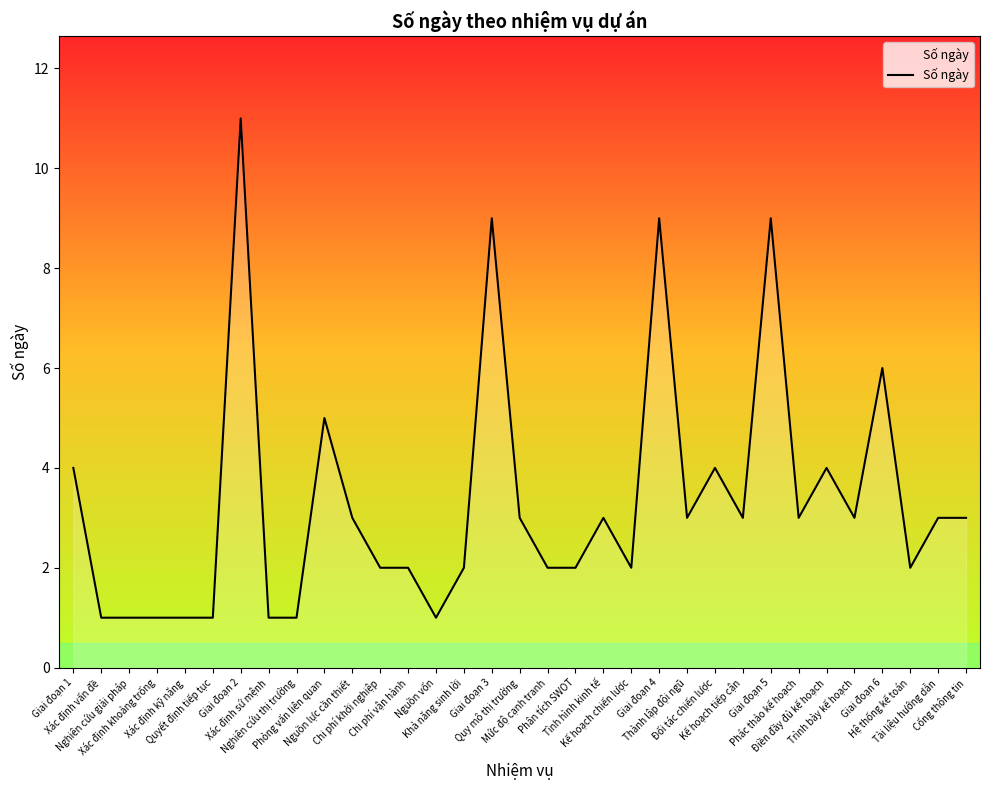

What is the greatest value displayed?

11